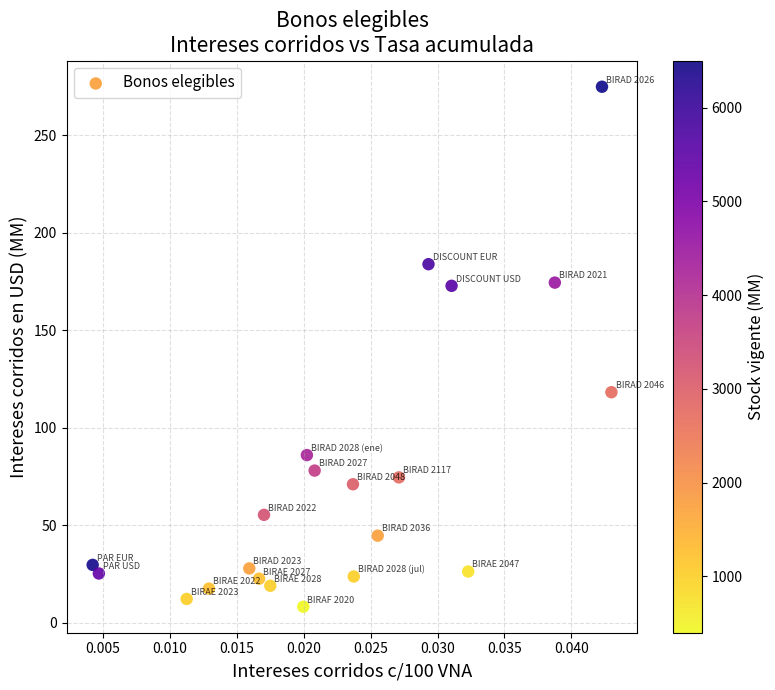

What Y value in the scatter plot is closest to 141?

118.2